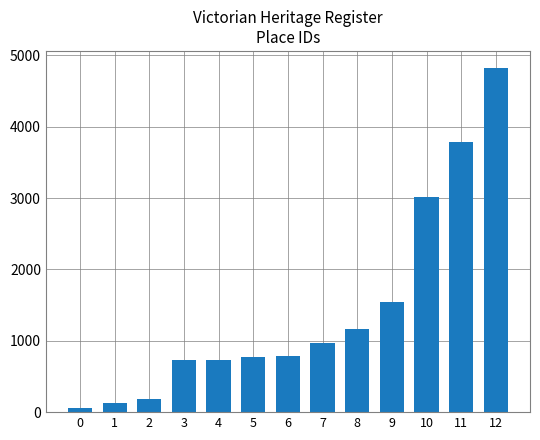

Is it true that the value at 9 is 1544?

True